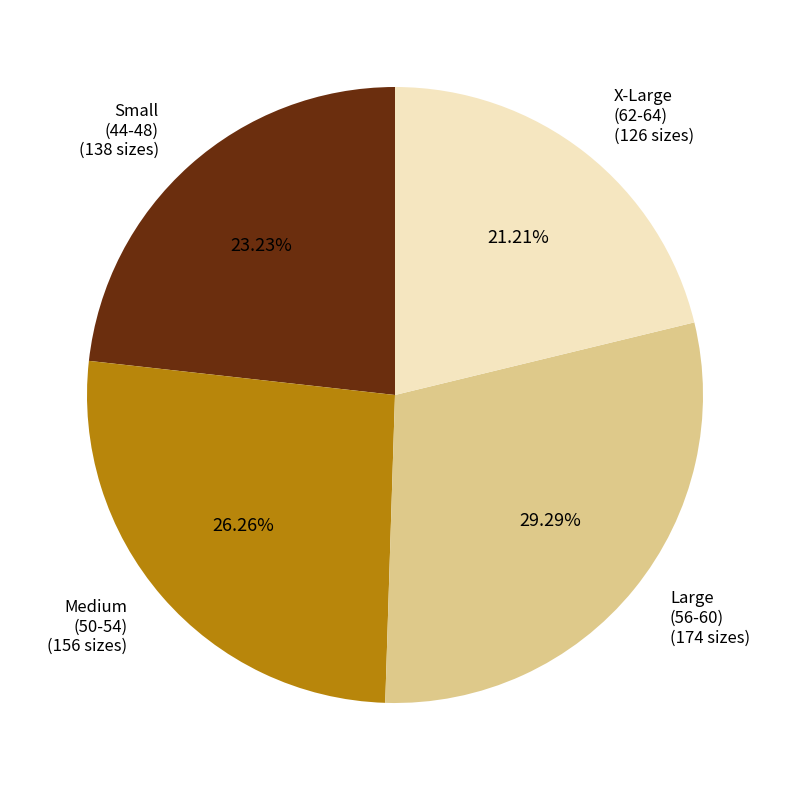

Does any single category account for the majority?

No